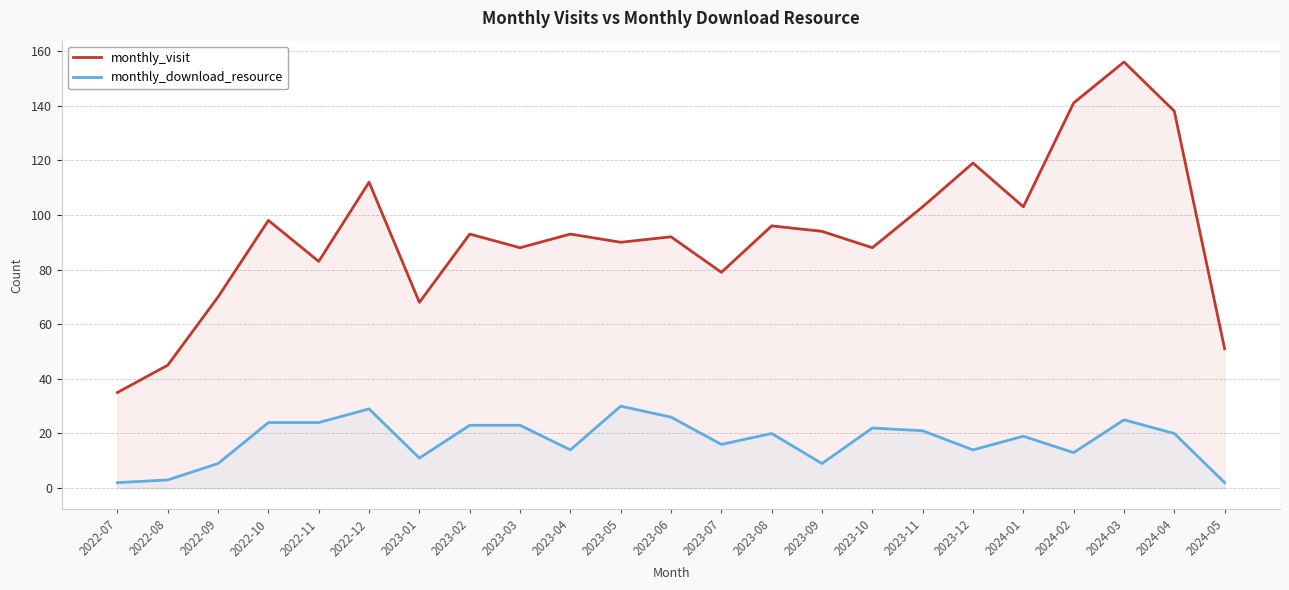

True or false: monthly_visit and monthly_download_resource intersect in this chart.

False